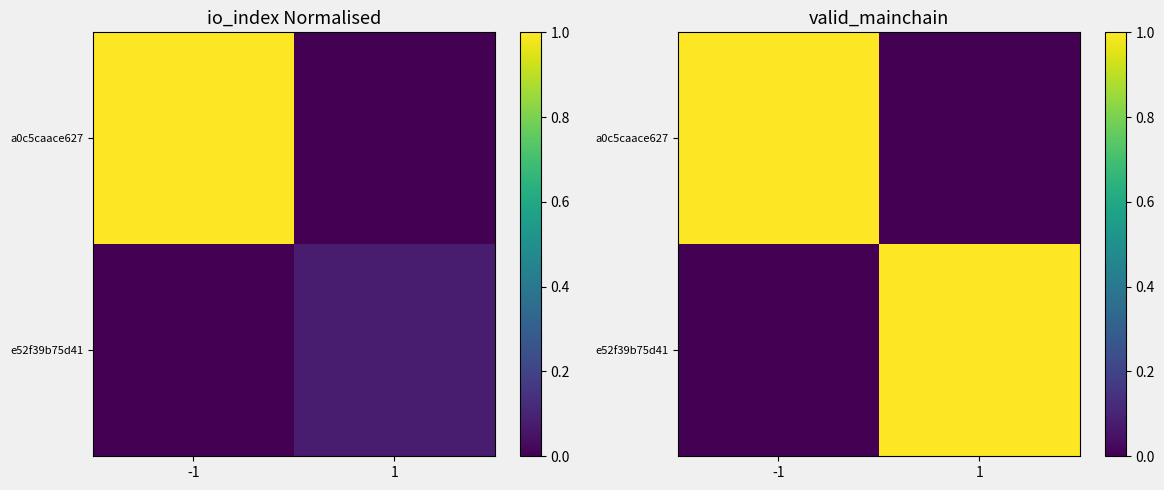

Which has a higher value, 1 or -1?

-1